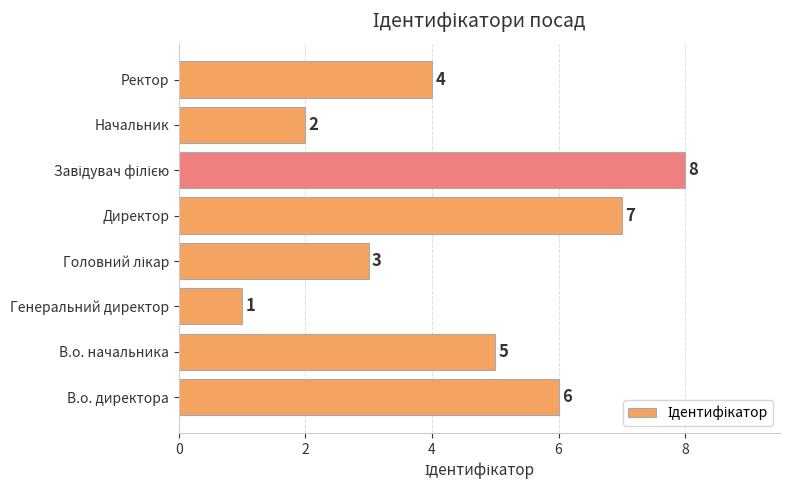

What value does the data have at В.о. директора?

6